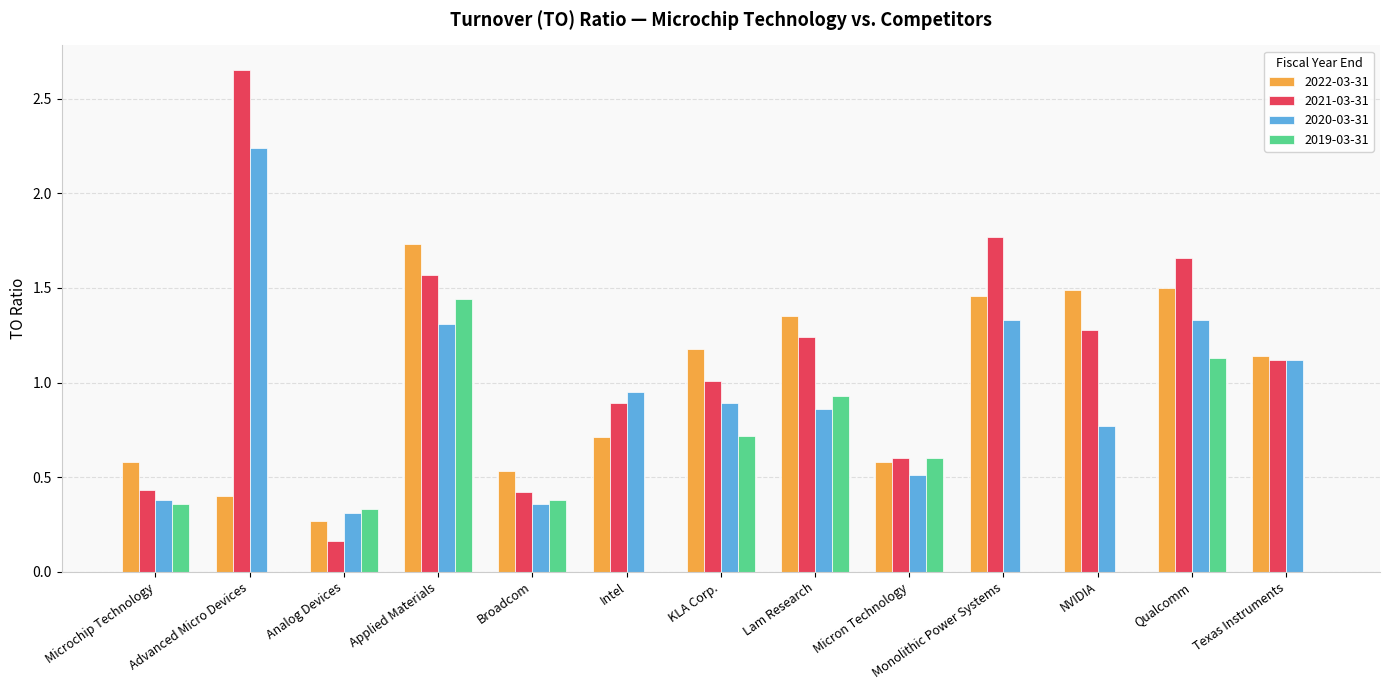

At which category is the sum across all series the highest?

Applied Materials